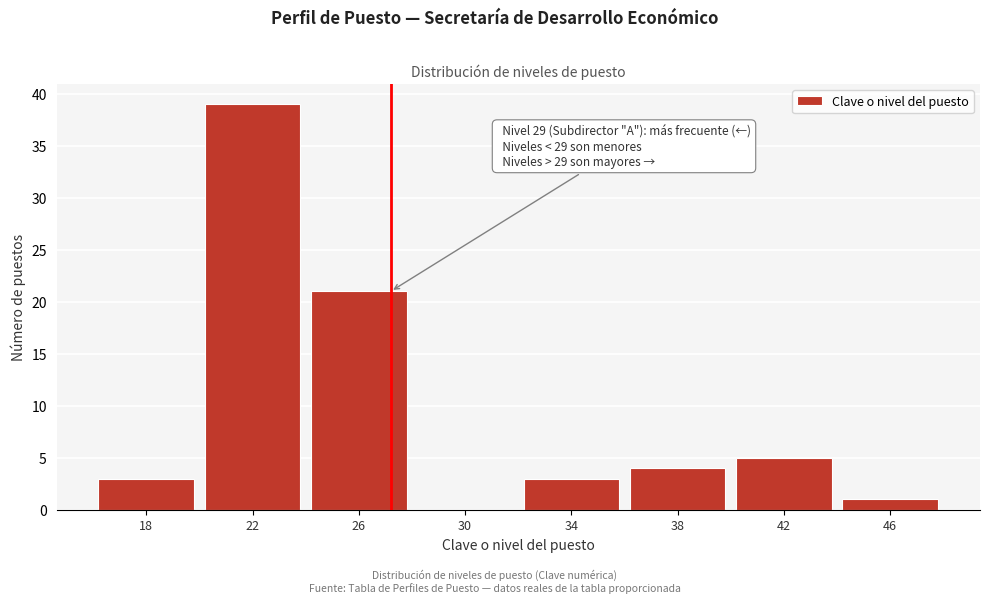

Reading left to right, list all the values displayed in this chart.

18=3	22=39	26=21	30=0	34=3	38=4	42=5	46=1